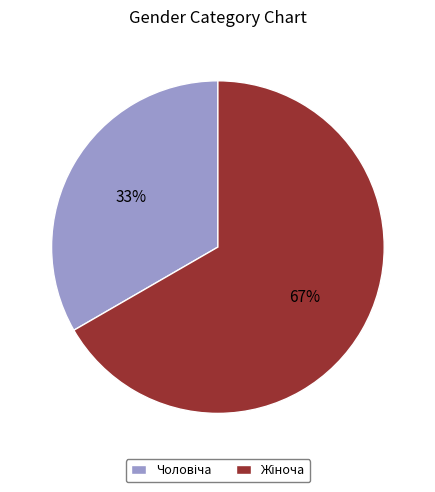

Is there a majority slice in this chart?

Yes